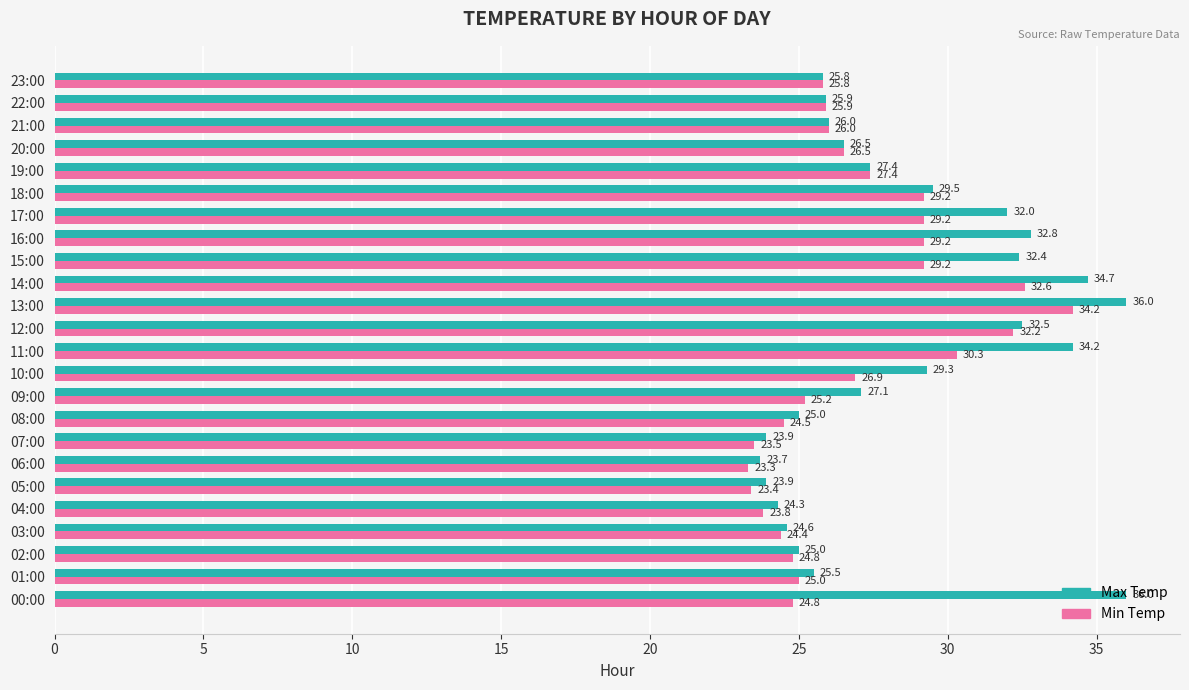

How many categories are shown in the chart?

24